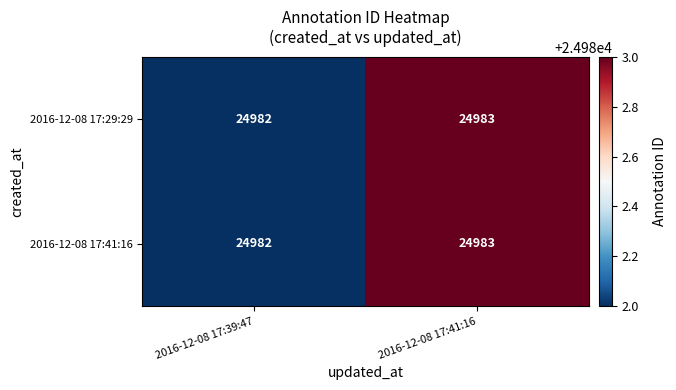

Reading right to left, list all the values displayed in this chart.

2016-12-08 17:29:29: 2016-12-08 17:41:16=24983	2016-12-08 17:39:47=24982
2016-12-08 17:41:16: 2016-12-08 17:41:16=24983	2016-12-08 17:39:47=24982